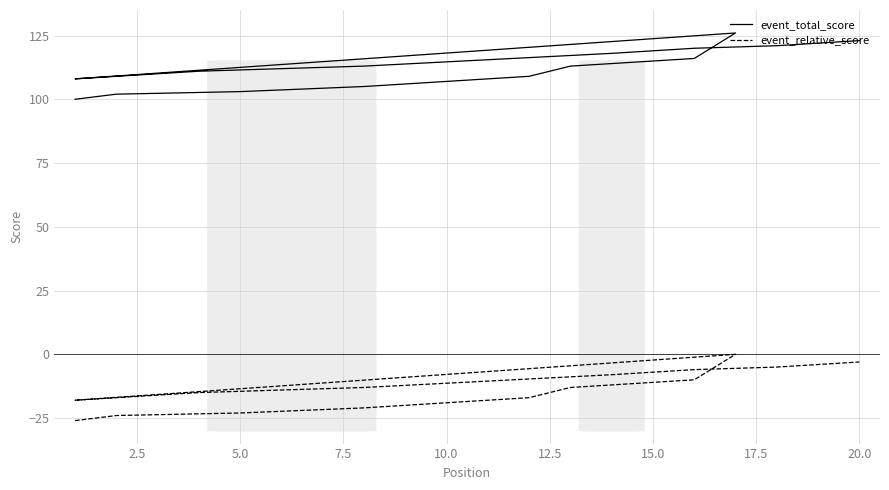

True or false: event_total_score has more than 1 interior local peaks.

False